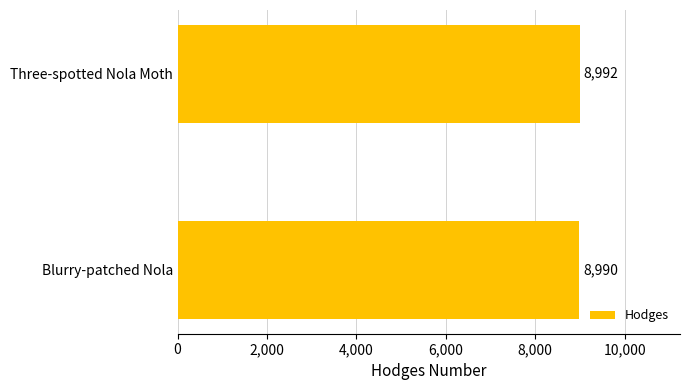

Is it true that the value at Blurry-patched Nola is 8990?

True